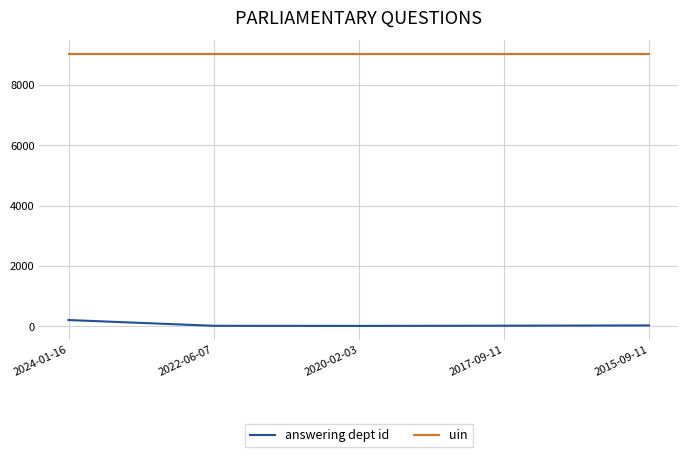

At 2020-02-03, list the series in order from largest to smallest.

uin, answering dept id